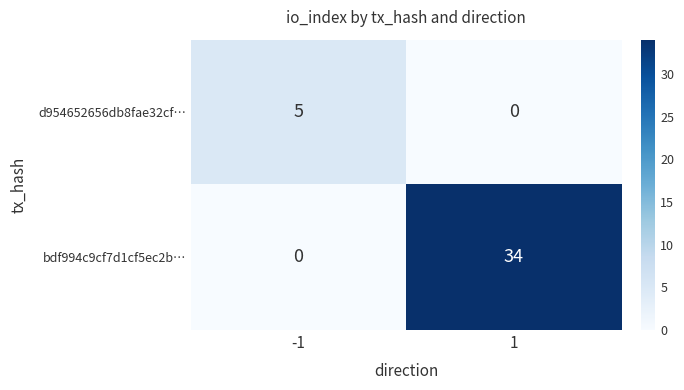

How many values in the bdf994c9cf7d1cf5ec2b… series are below 34?

1